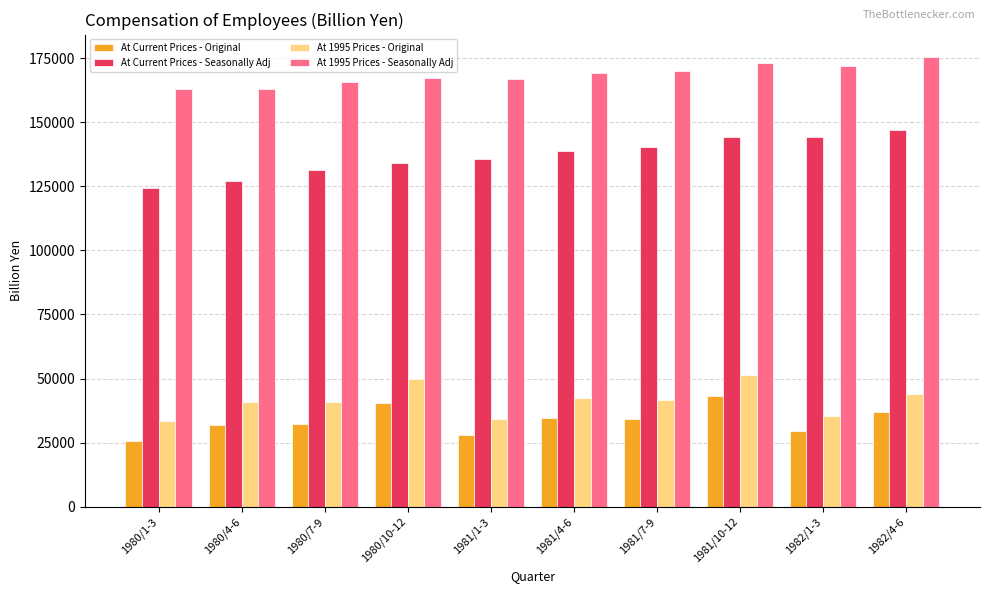

What are all the series names shown in the legend?

At Current Prices - Original, At Current Prices - Seasonally Adj, At 1995 Prices - Original, At 1995 Prices - Seasonally Adj